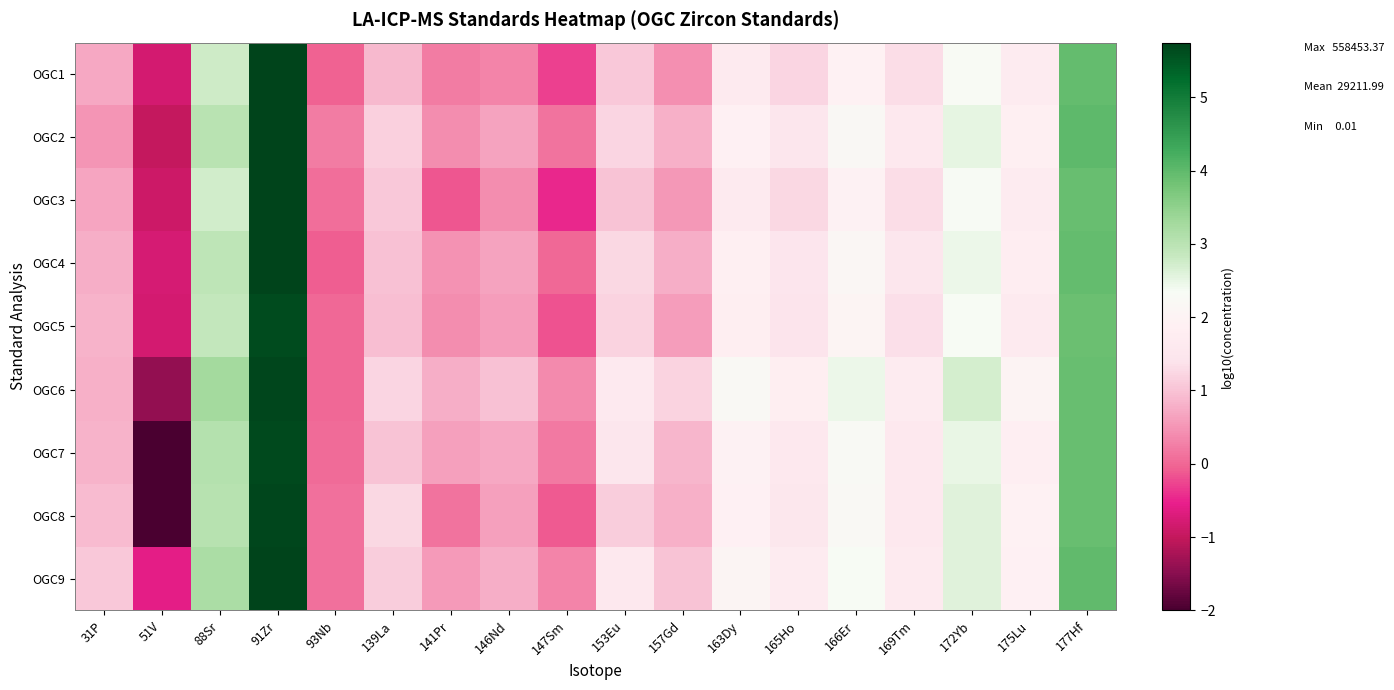

At 88Sr, list the series in order from smallest to largest.

OGC3, OGC1, OGC5, OGC4, OGC2, OGC8, OGC7, OGC9, OGC6